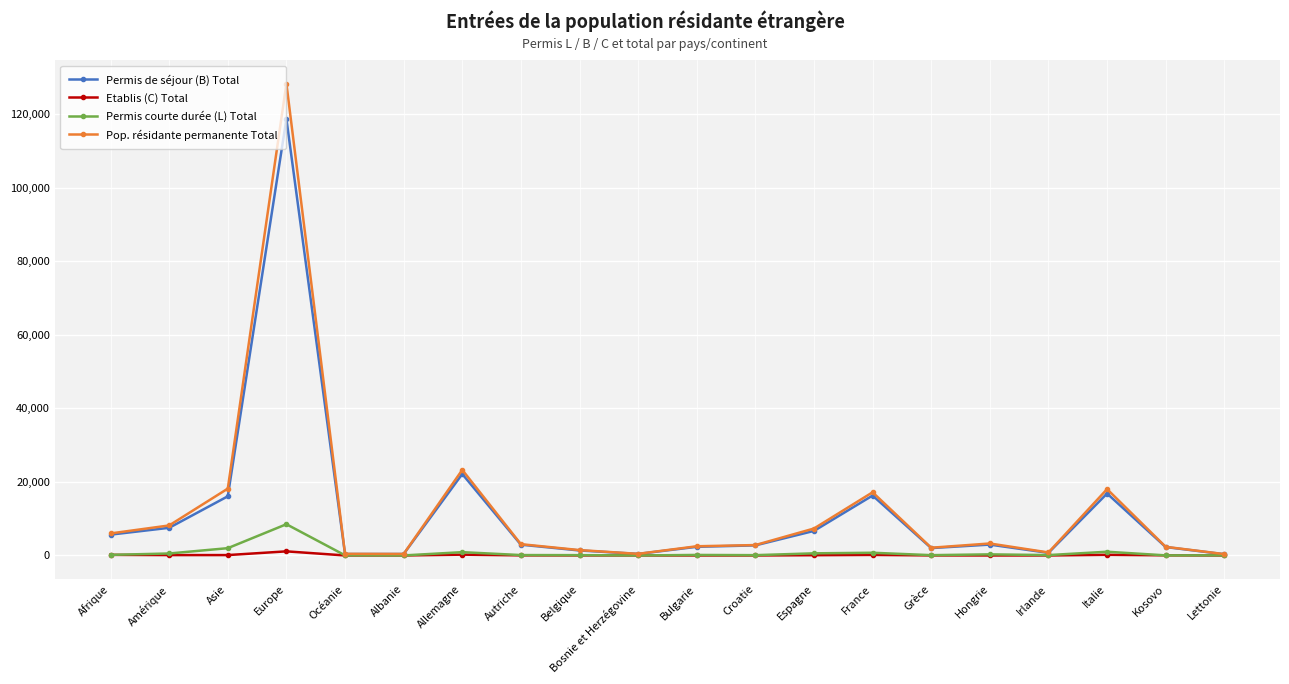

Which series has the largest range (max minus min)?

Pop. résidante permanente Total